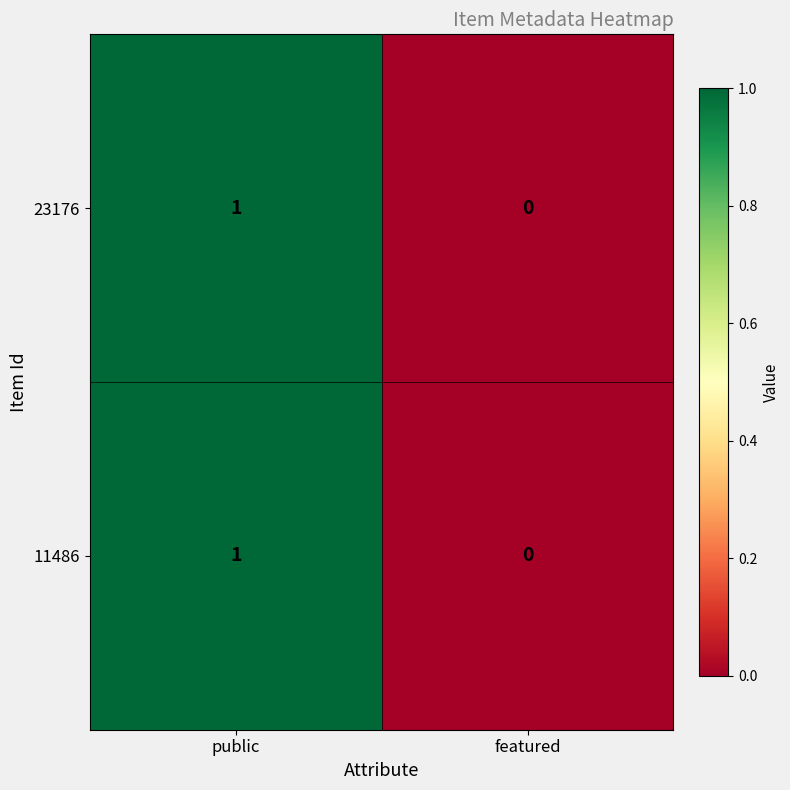

The value of 11486 at public is 1. True or false?

True